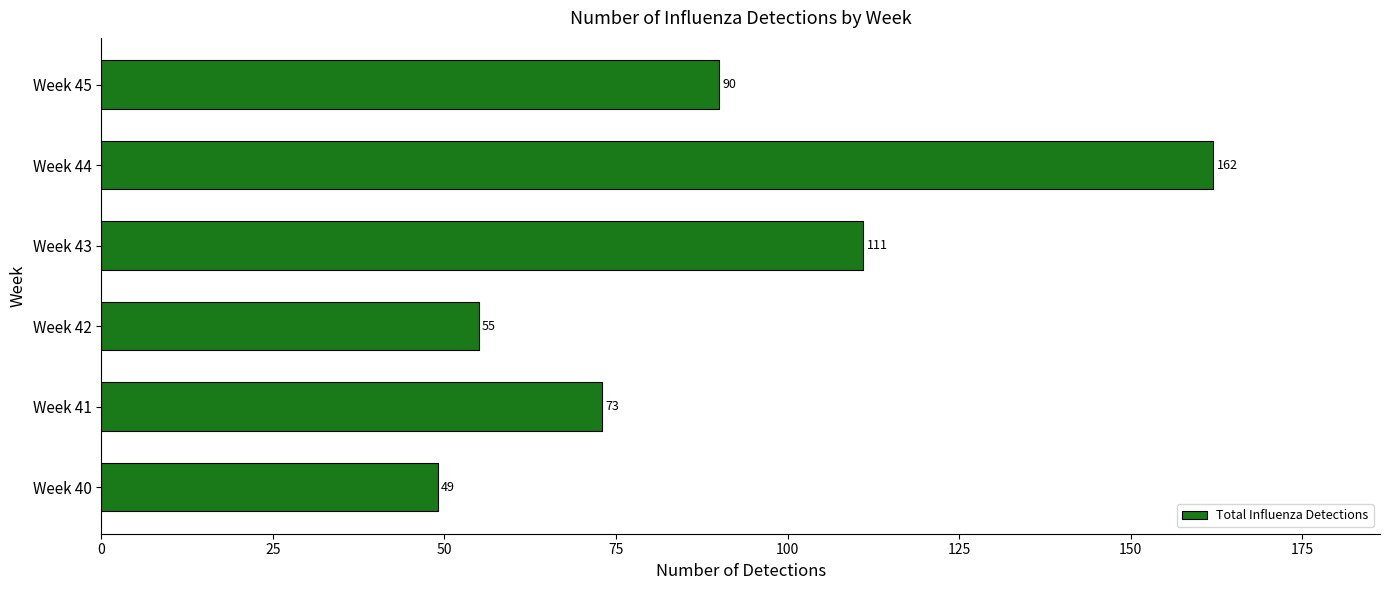

What is the change in value from Week 40 to Week 41?

+24